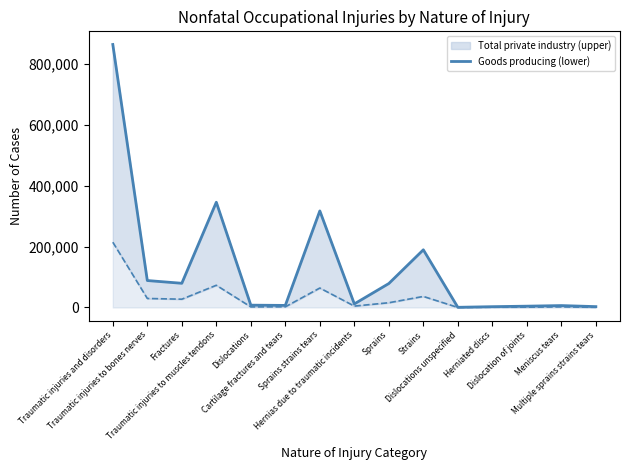

What is the value of the Total private industry point at the 2nd from the left?

88560